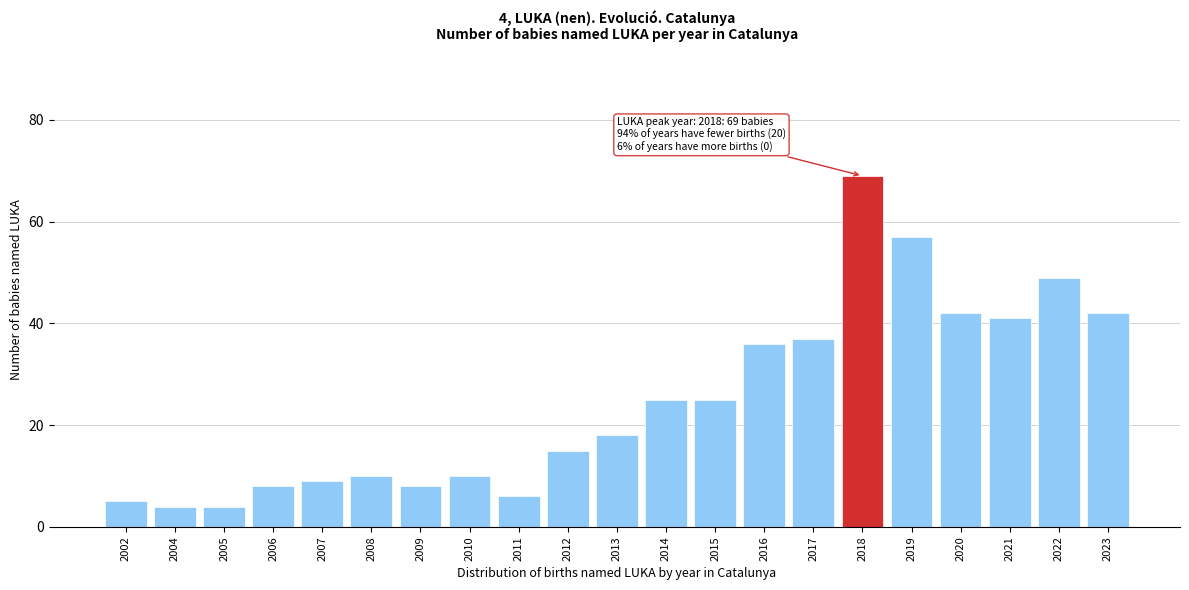

Reading left to right, extract all data points from this chart.

5	4	4	8	9	10	8	10	6	15	18	25	25	36	37	69	57	42	41	49	42